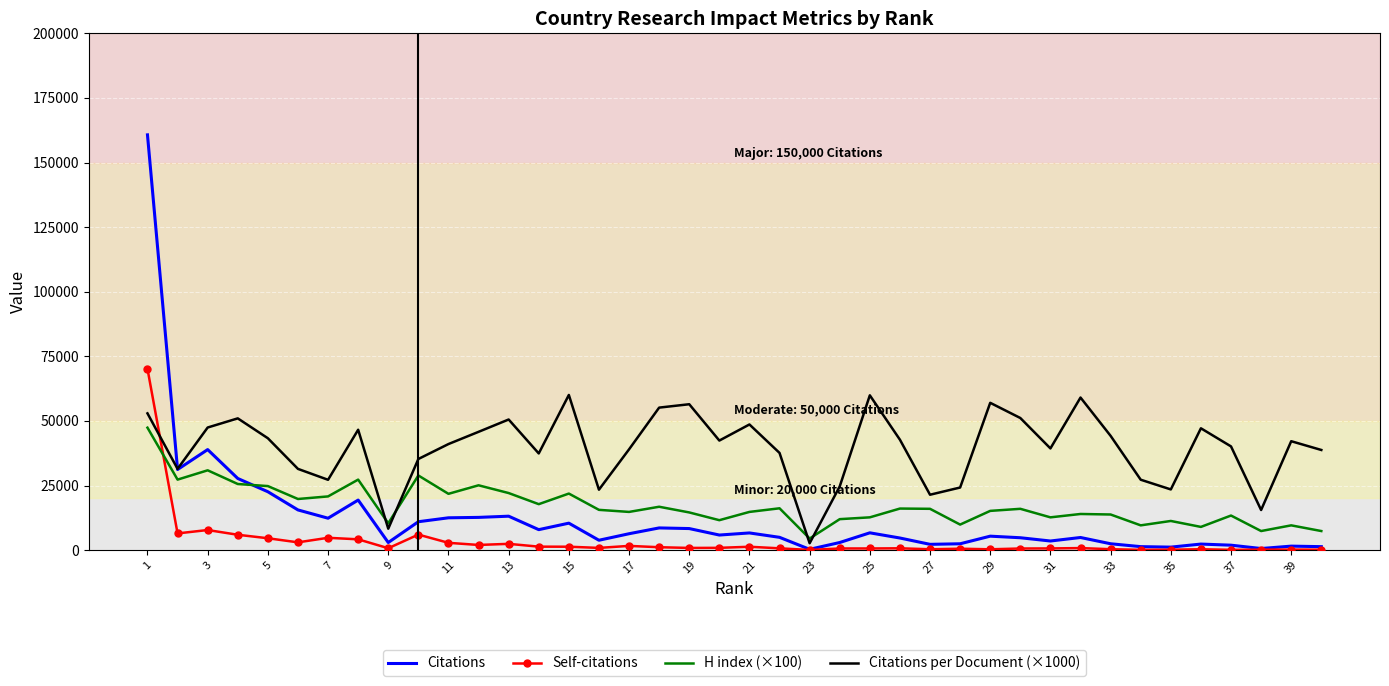

Which series has the largest total across all categories?

Citations per Document (×1000)